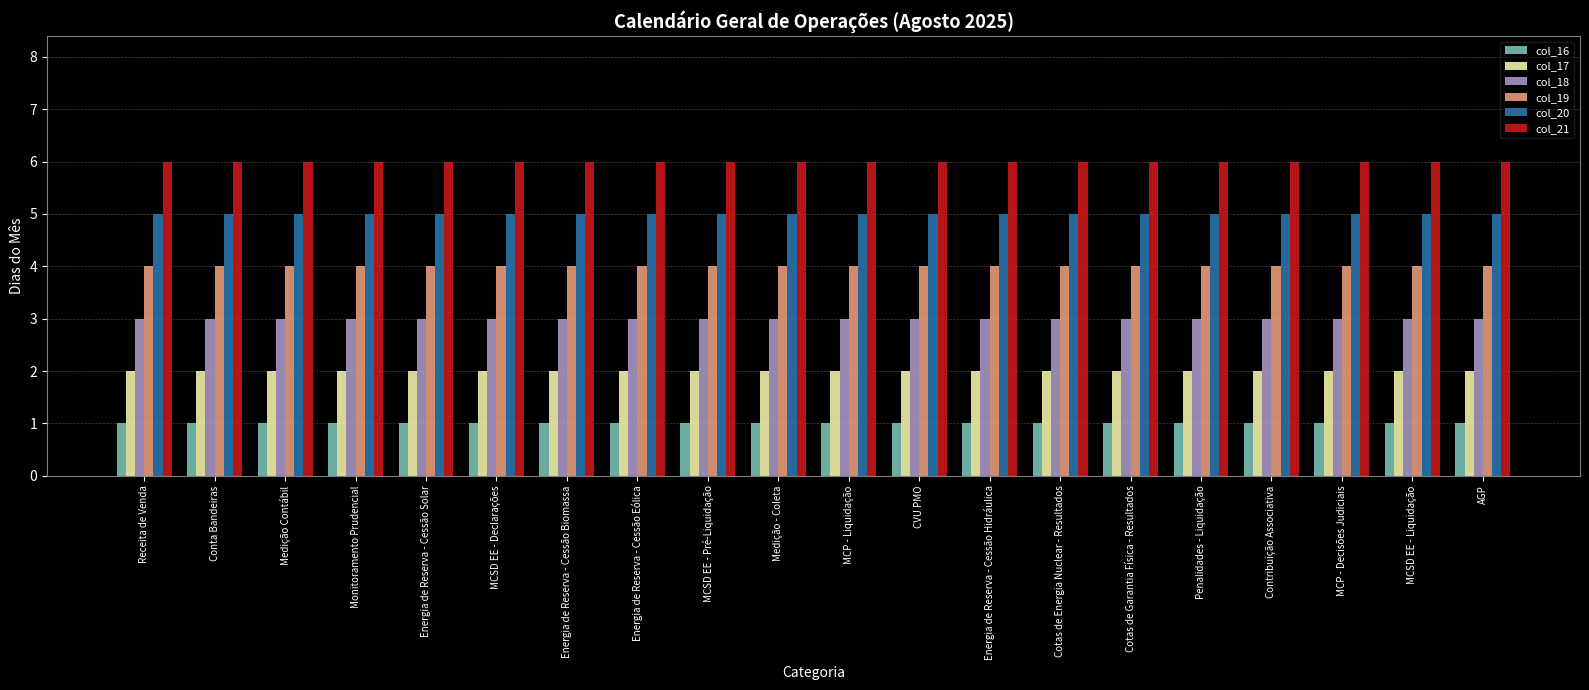

What is the maximum value shown in the chart?

6